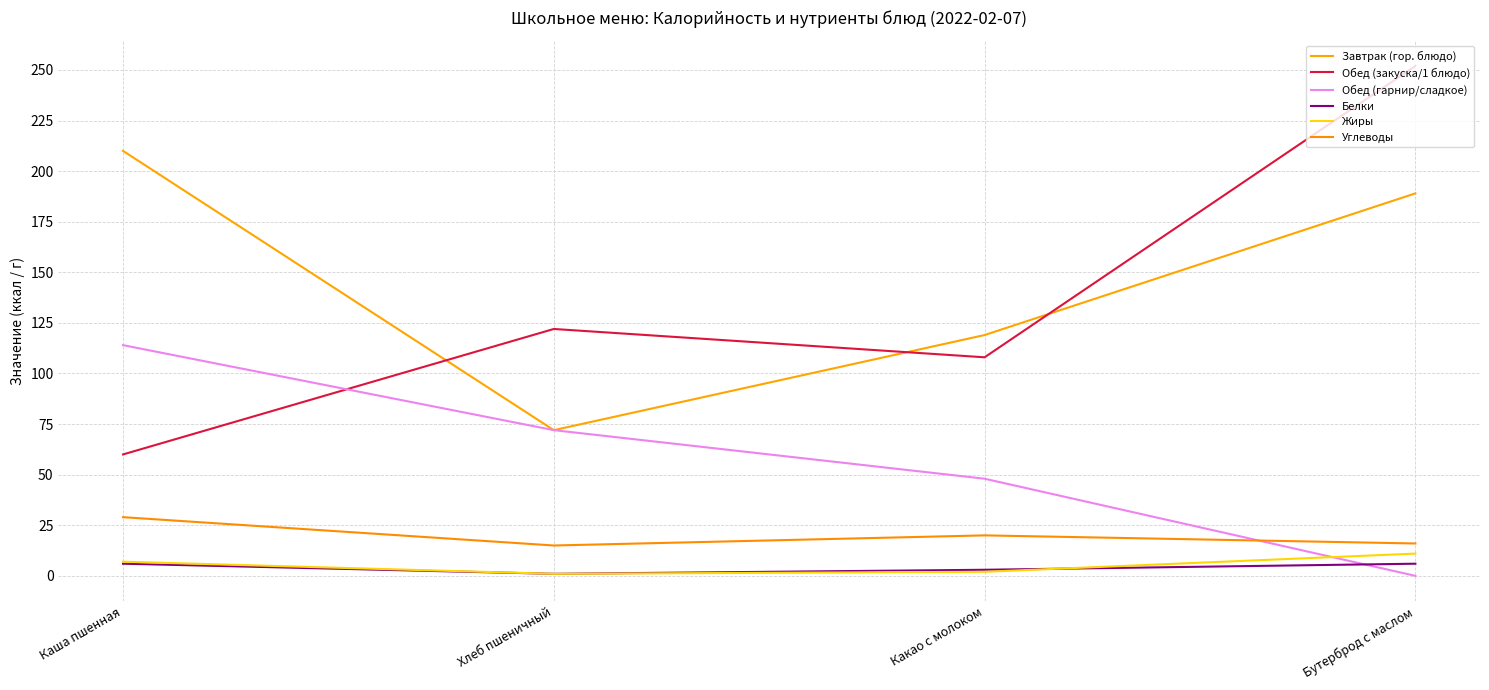

True or false: Белки and Завтрак (гор. блюдо) intersect in this chart.

False